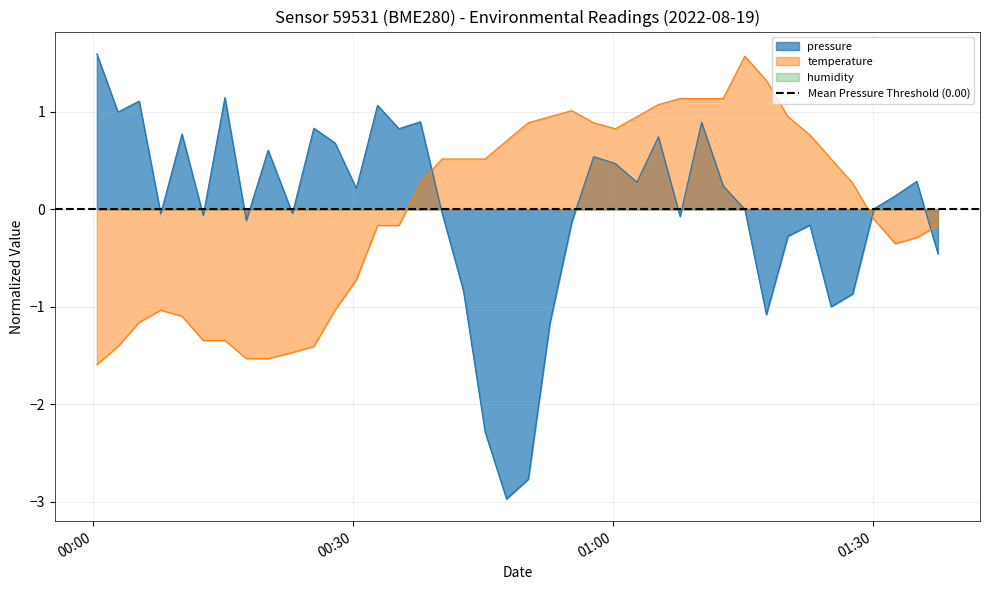

In pressure, how many points are lower than both neighbors (excluding endpoints)?

12